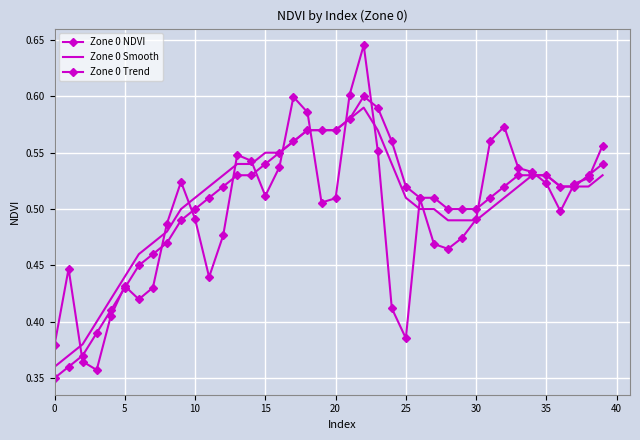

What are all the series names shown in the legend?

Zone 0 NDVI, Zone 0 Smooth, Zone 0 Trend